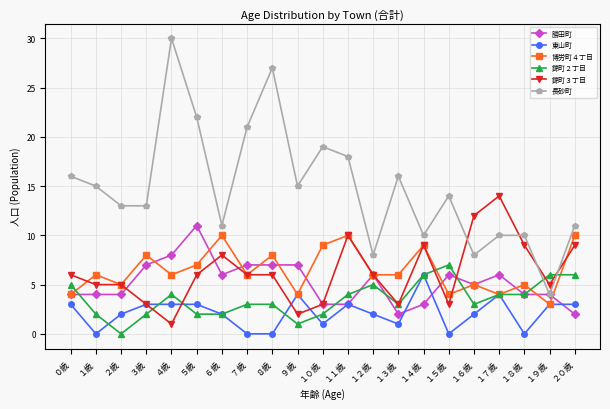

Where is the first local maximum for 博労町４丁目?

１歳